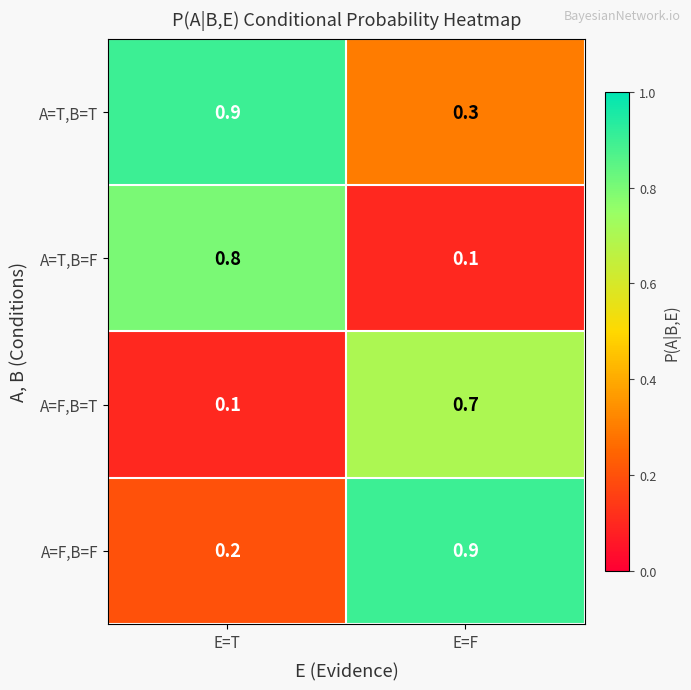

Rank the categories by A=F,B=T value from lowest to highest.

E=T, E=F